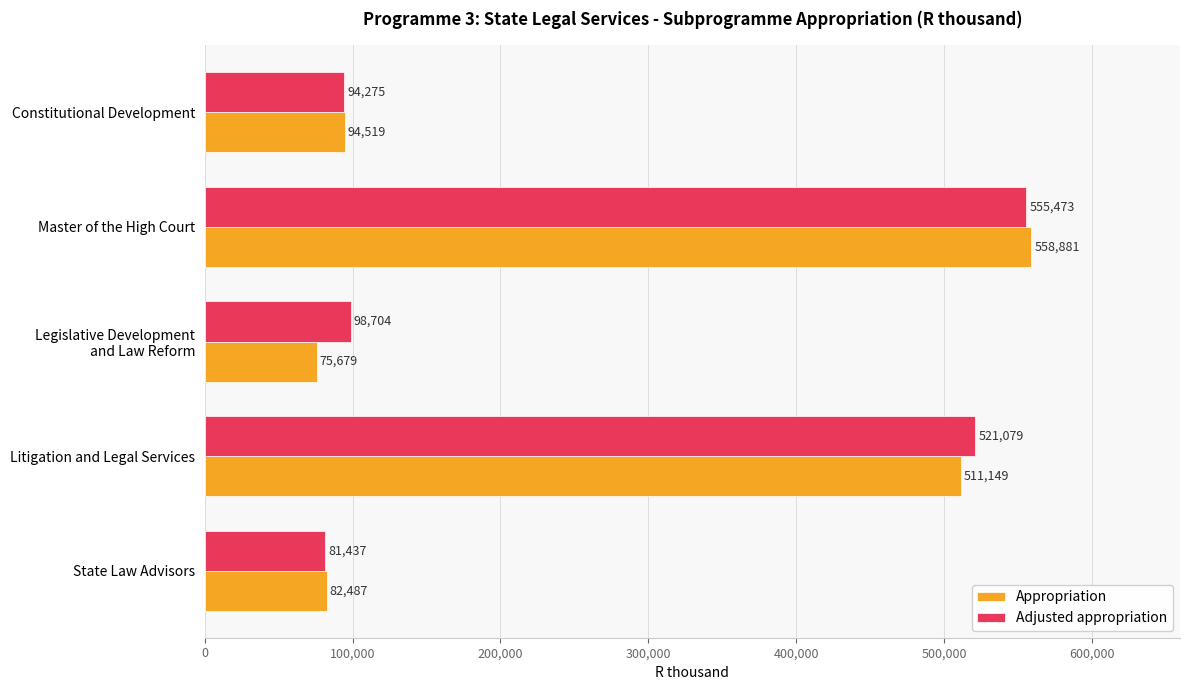

Rank the series by their maximum value, from highest to lowest.

Appropriation, Adjusted appropriation